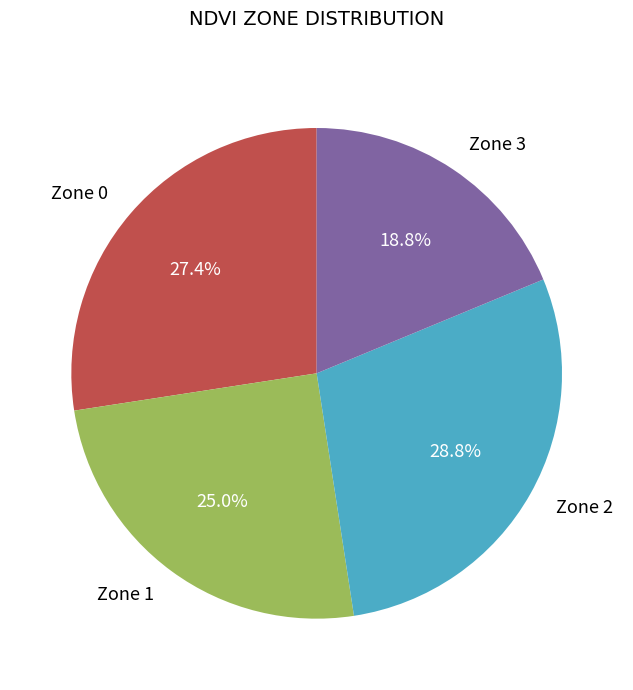

To the nearest percent, what portion does Zone 3 represent?

19%